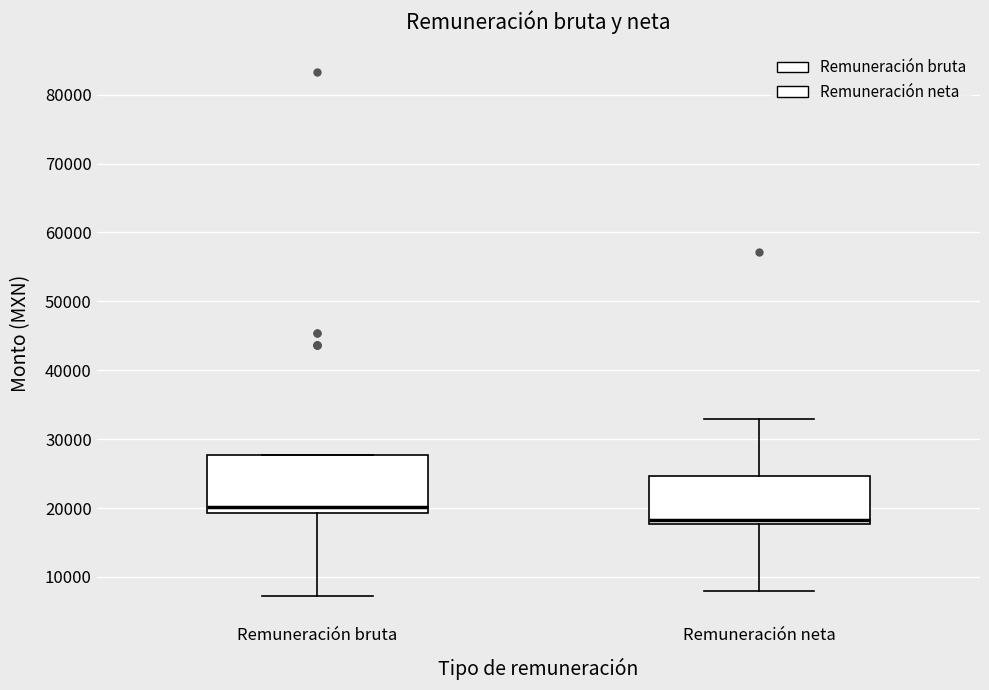

Which box is the tallest, from its lower edge to its upper edge?

Remuneración bruta